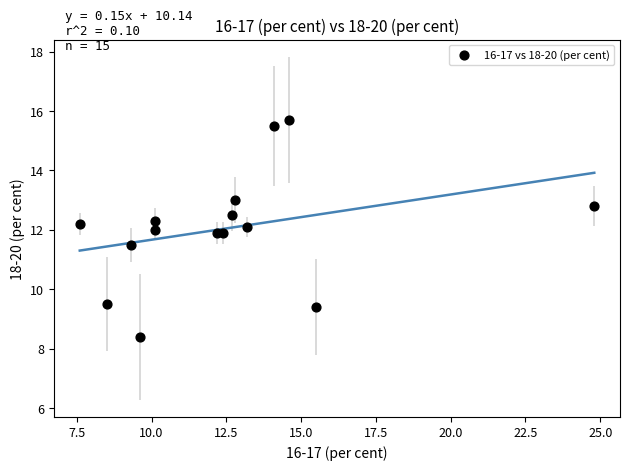

What is the range of X values (max minus min)?

17.2